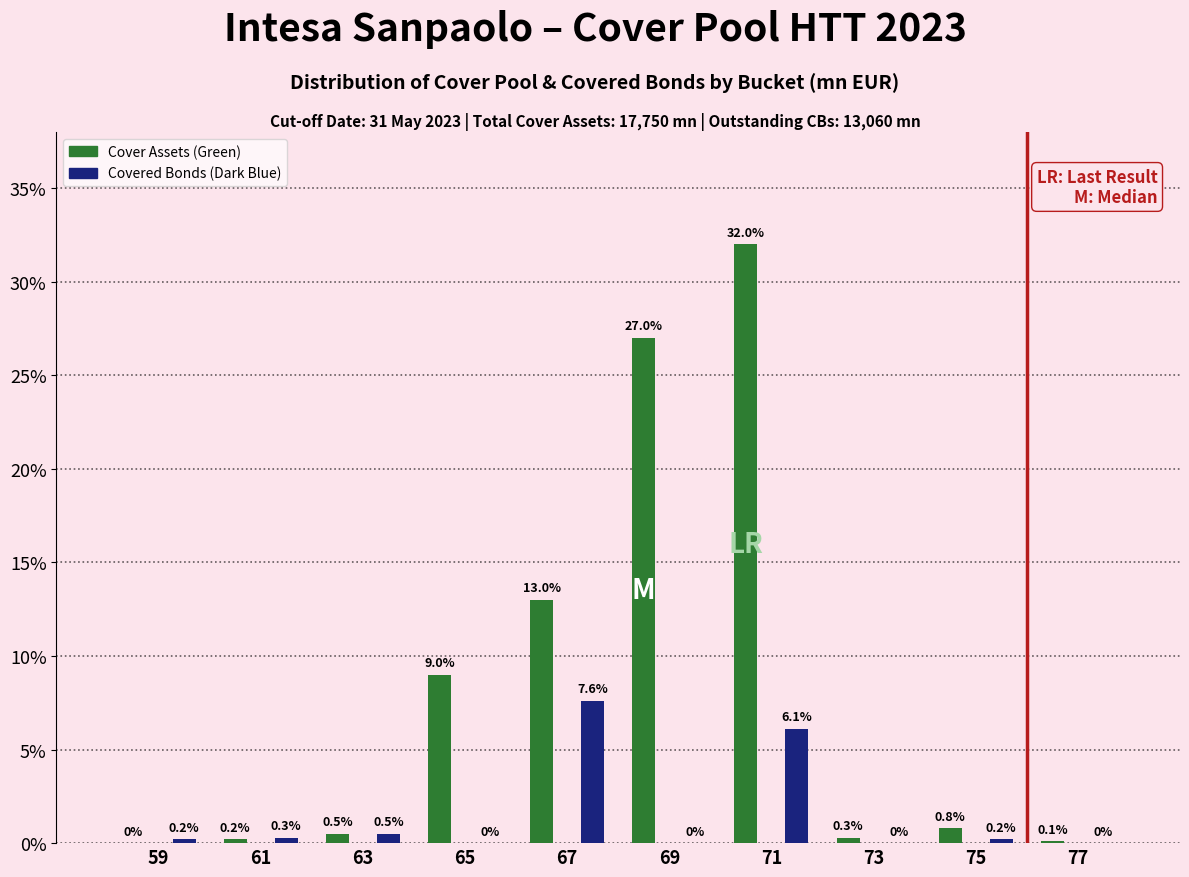

Reading right to left, transcribe all the data shown in this chart.

Cover Assets (Green): 77=0.1	75=0.8	73=0.3	71=32.0	69=27.0	67=13.0	65=9.0	63=0.5	61=0.2	59=0.0
Covered Bonds (Dark Blue): 77=0.0	75=0.2	73=0.0	71=6.1	69=0.0	67=7.6	65=0.0	63=0.5	61=0.3	59=0.2